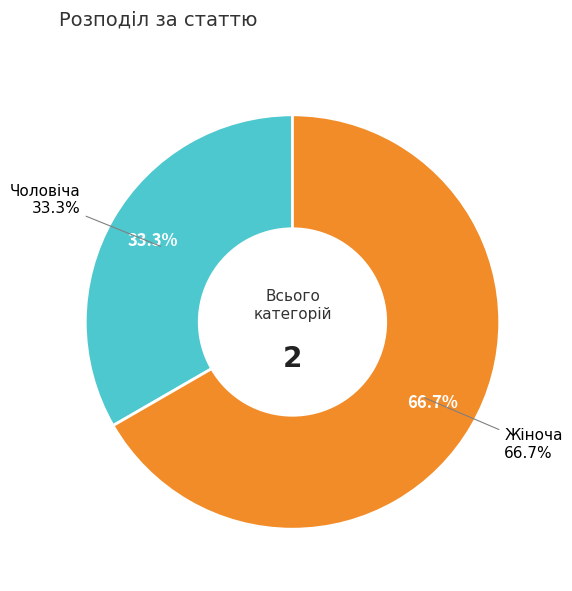

What is the smallest slice in the pie chart?

Чоловіча